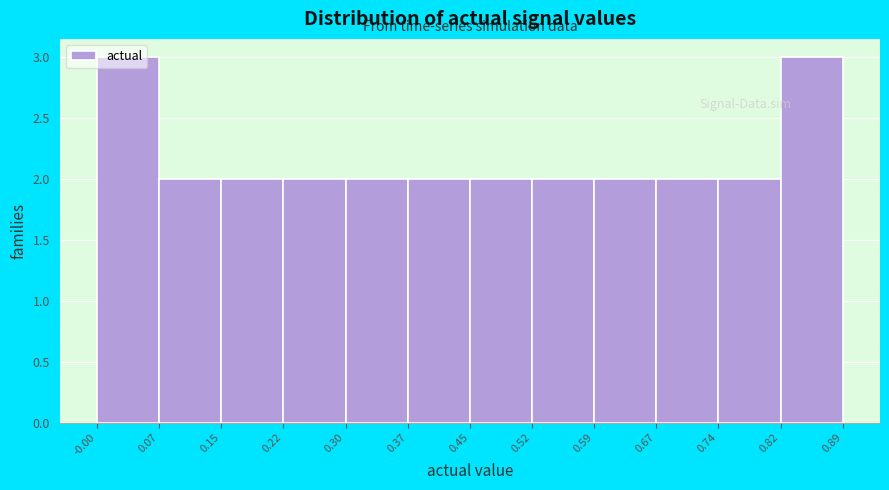

Reading left to right, transcribe this chart: for each bar, give the range it covers on the x-axis and its height. The values are not printed on the chart, so give them approximately, as read against the axis.

-0.00 to 0.07: 3
0.07 to 0.15: 2
0.15 to 0.22: 2
0.22 to 0.30: 2
0.30 to 0.37: 2
0.37 to 0.45: 2
0.45 to 0.52: 2
0.52 to 0.59: 2
0.59 to 0.67: 2
0.67 to 0.74: 2
0.74 to 0.82: 2
0.82 to 0.89: 3